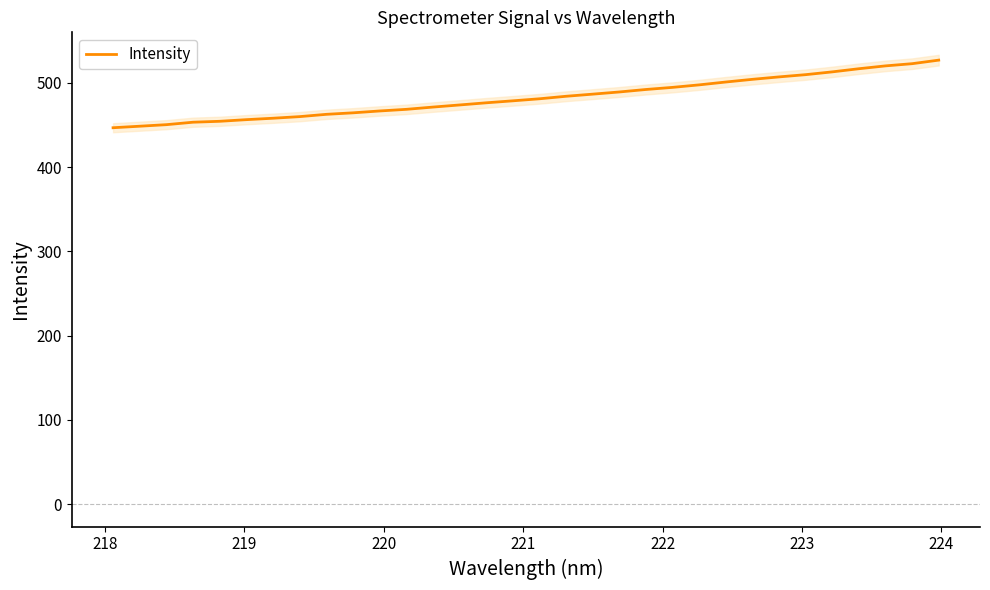

How many lines are shown in the chart?

1